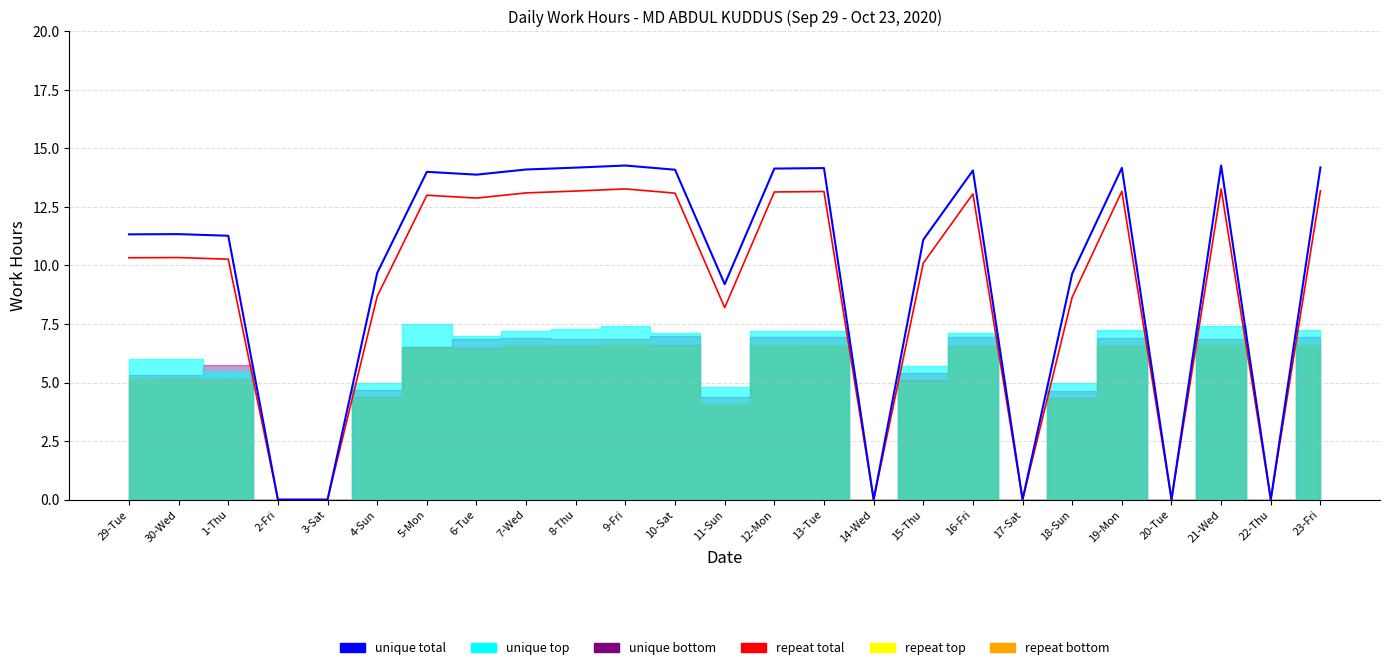

Is the value of repeat total at 29-Tue greater than the value of unique total at 29-Tue?

No